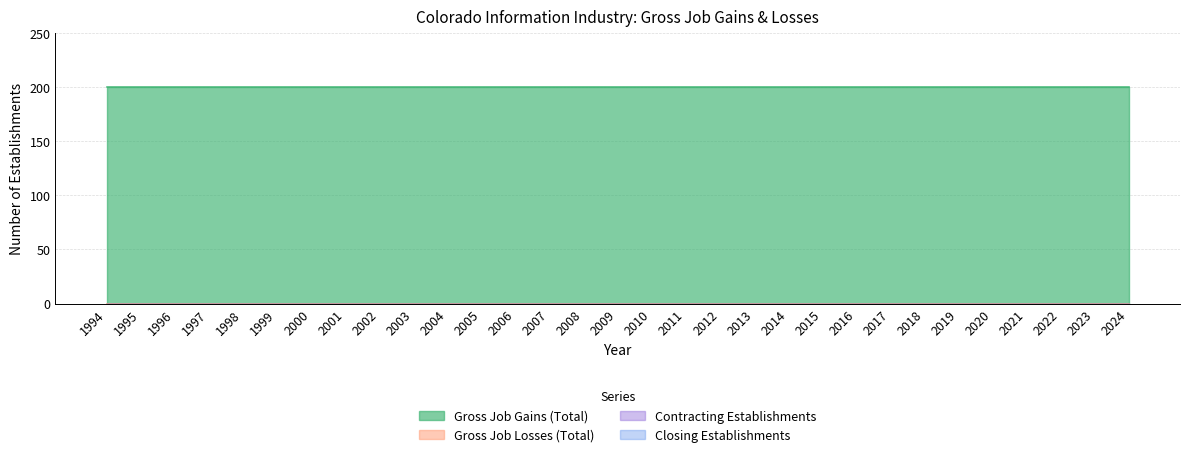

Between 2014 and 1994, which is larger?

2014